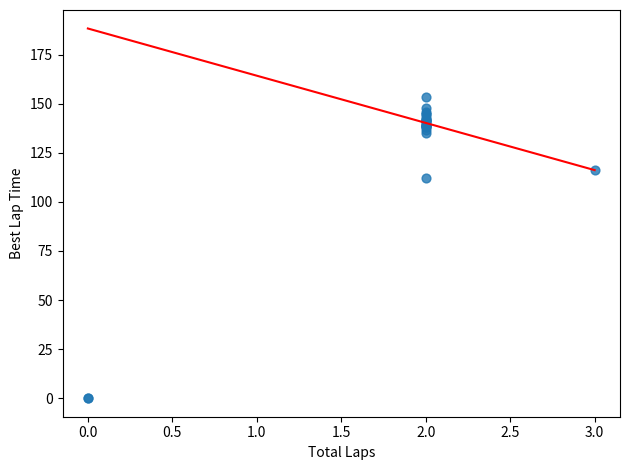

What Y value in the scatter plot is closest to 76?

112.3